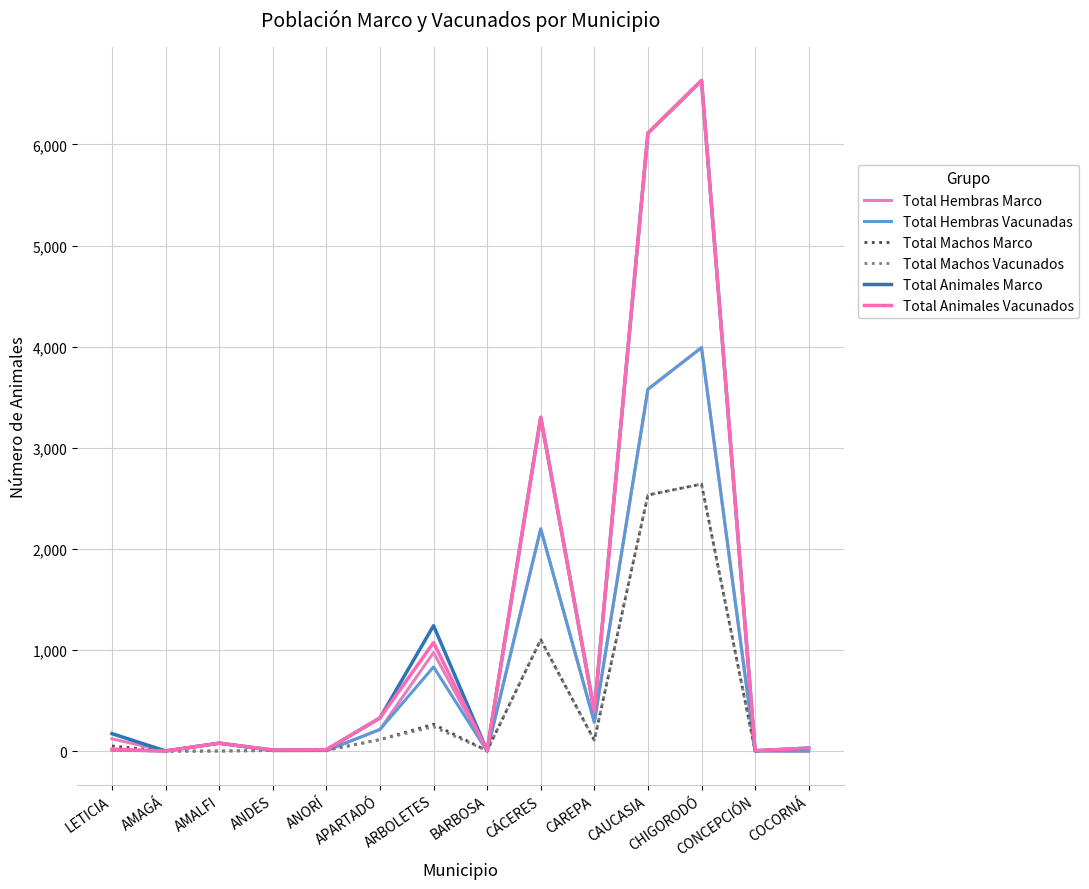

List the series in order of their peak value, highest first.

Total Animales Marco, Total Animales Vacunados, Total Hembras Marco, Total Hembras Vacunadas, Total Machos Marco, Total Machos Vacunados